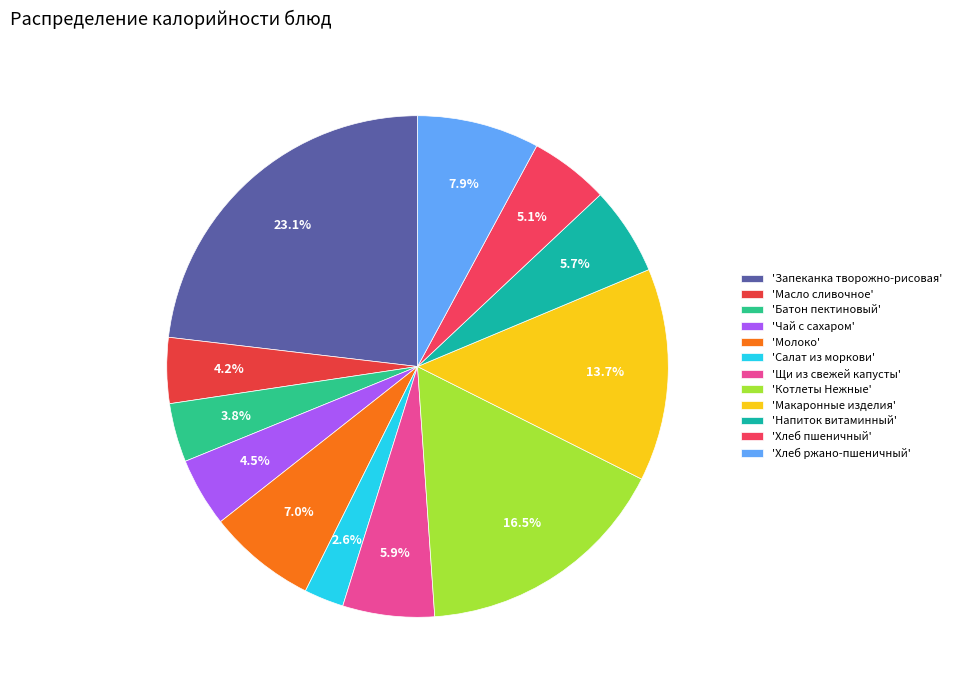

Count the number of slices in the pie.

12